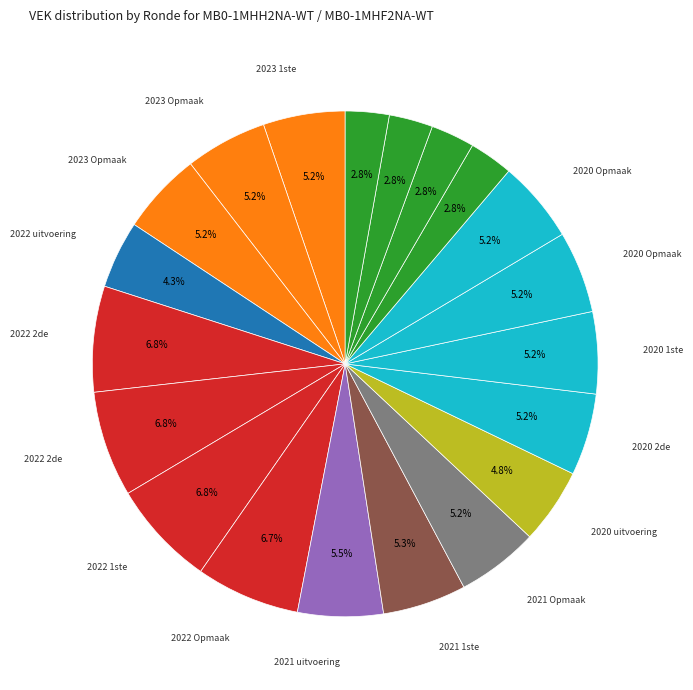

Which slice is the smallest?

2019 1ste aanpassing
goedgekeurd